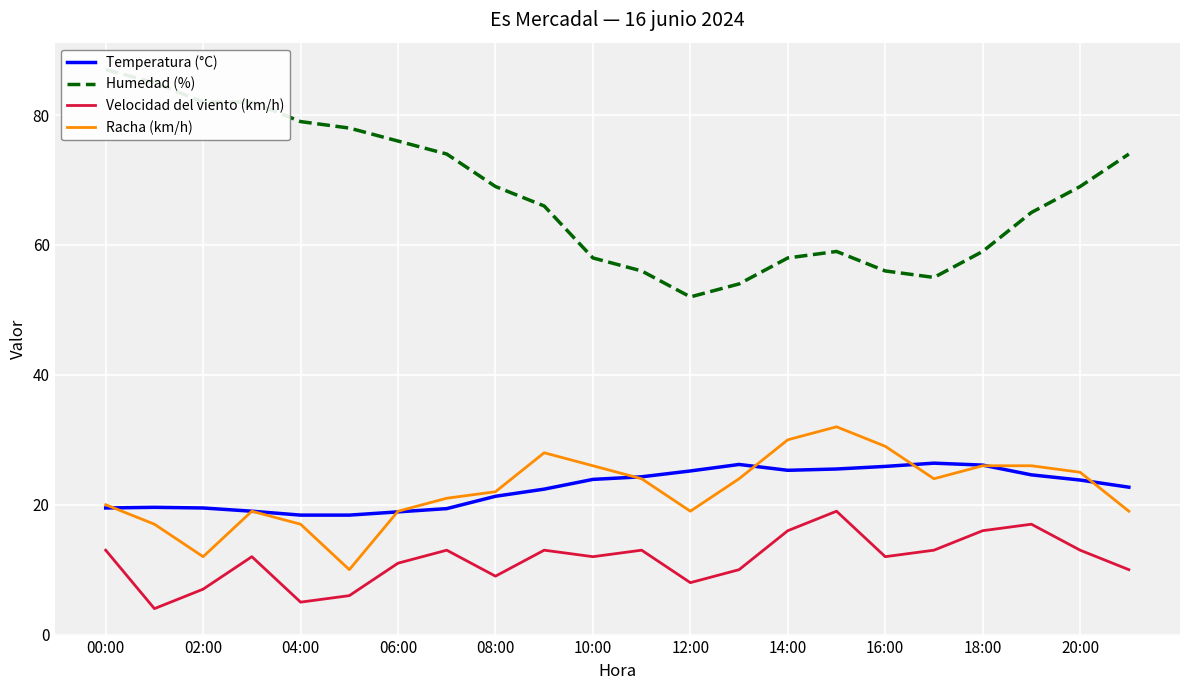

How many lines are shown in the chart?

4